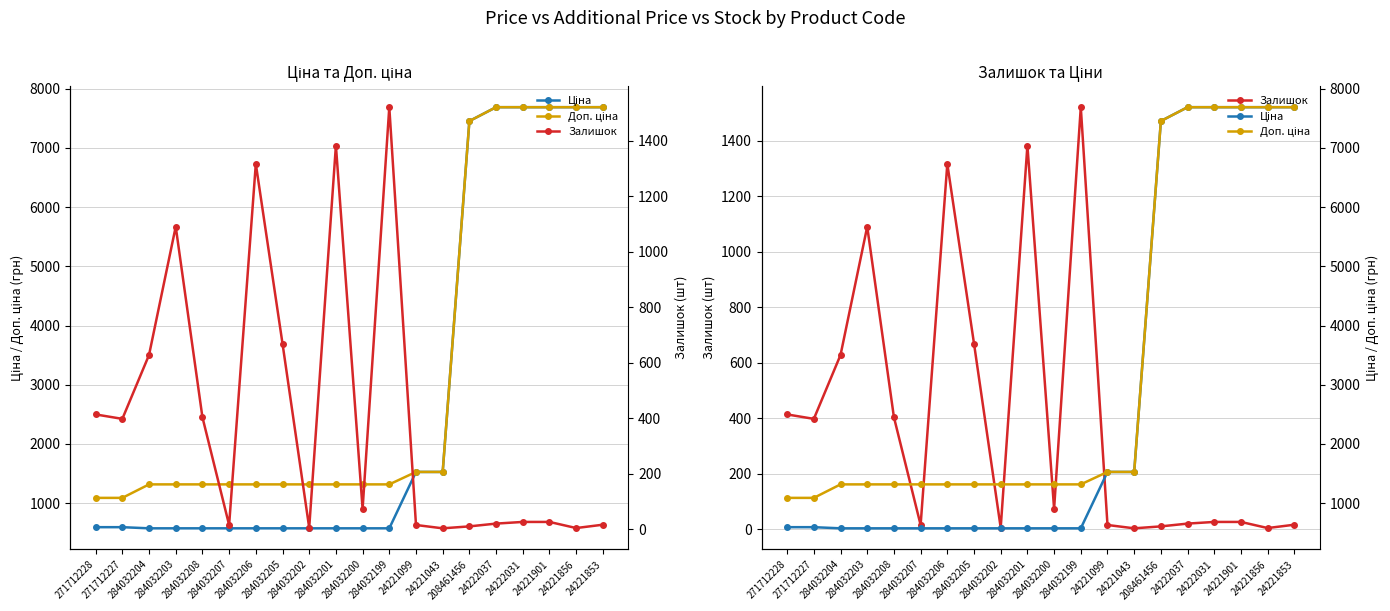

What is the maximum value shown in the chart?

7688.0